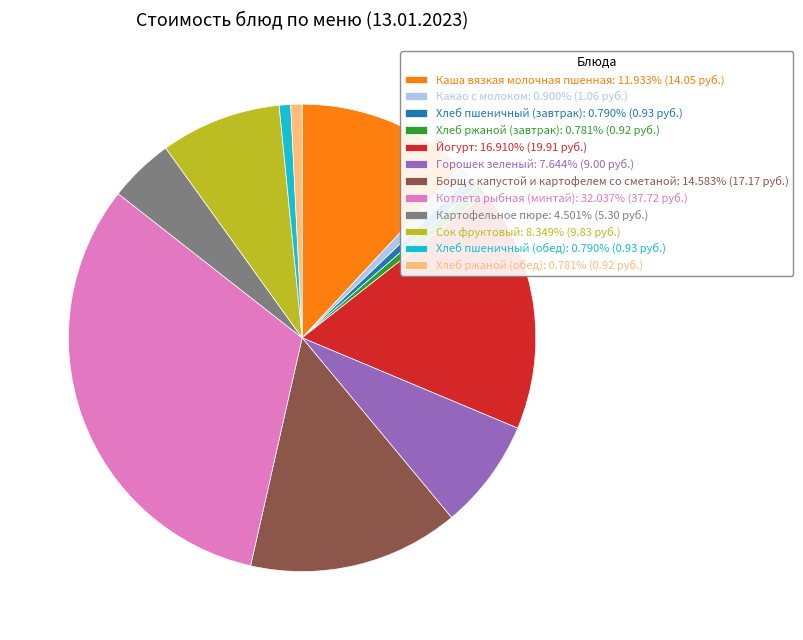

How many slices are in this pie chart?

12